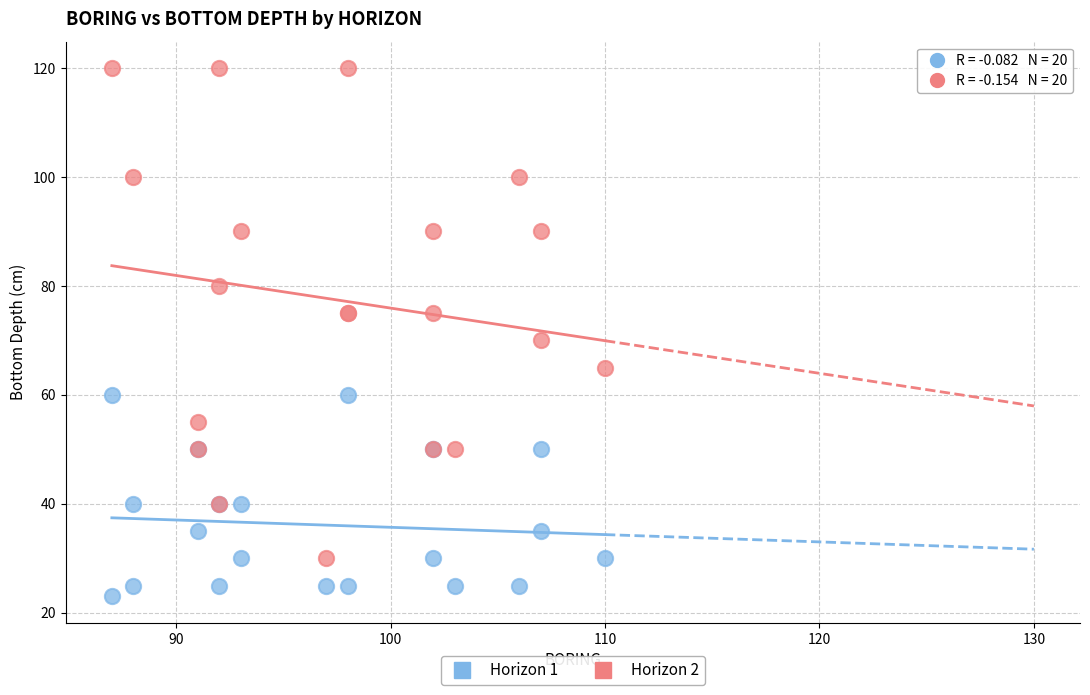

Which series reaches the maximum Y coordinate?

Horizon 2